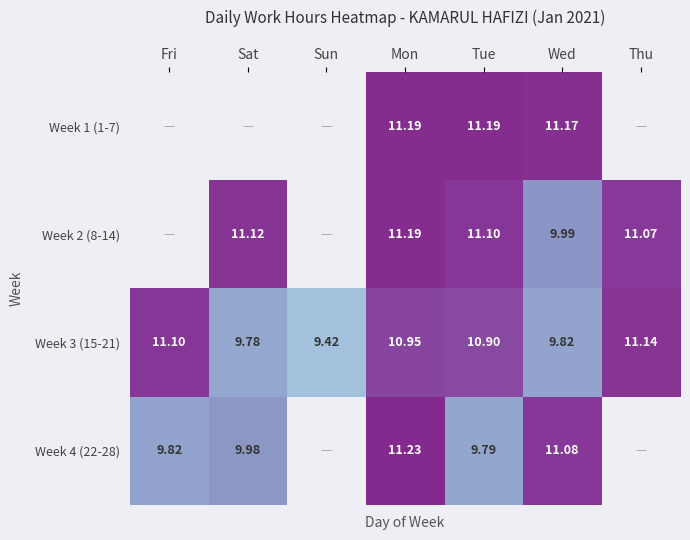

List the labels in order of Week 3 (15-21) value, smallest first.

Sun, Sat, Wed, Tue, Mon, Fri, Thu